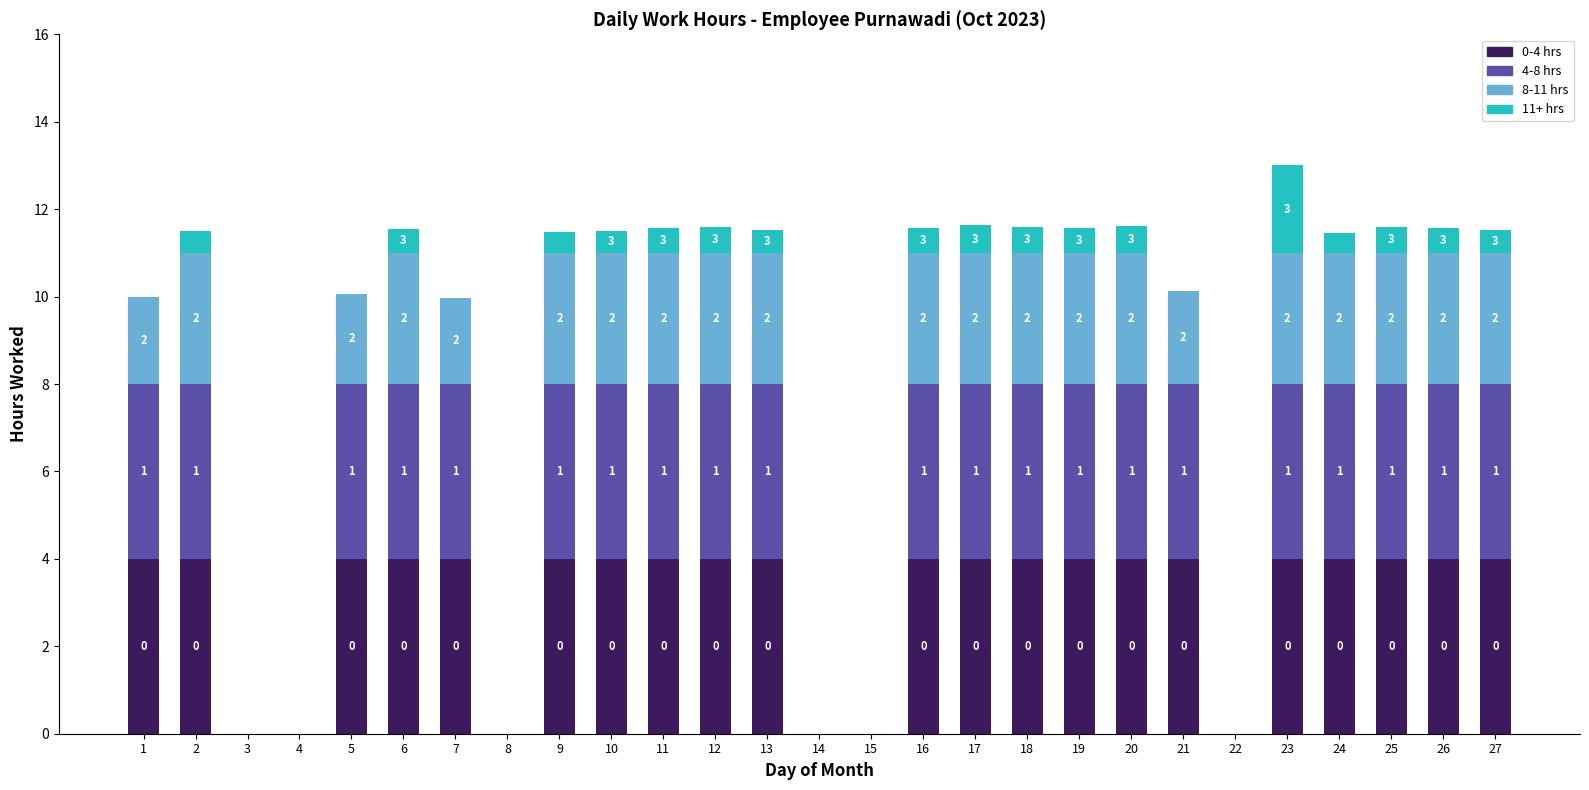

At which category is the sum across all series the highest?

23